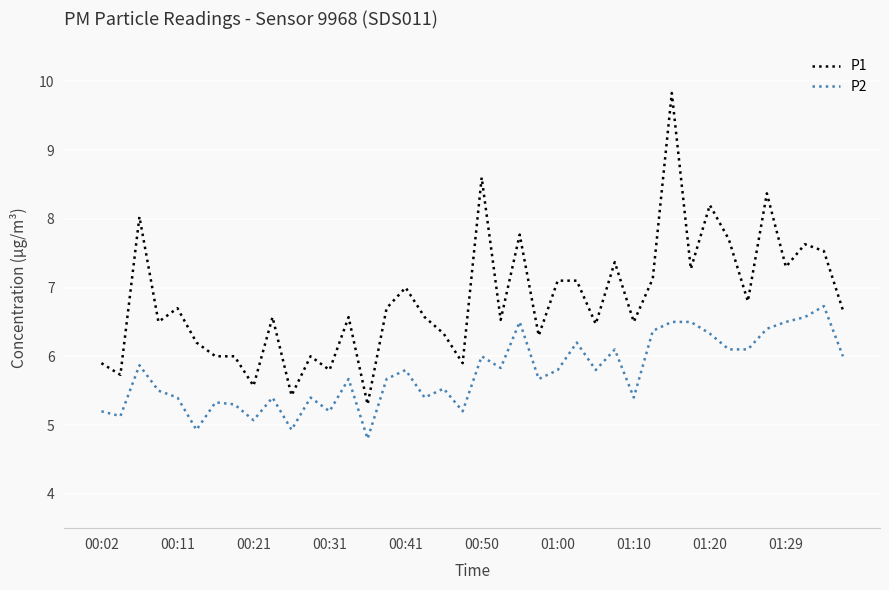

Which series has the largest range (max minus min)?

P1